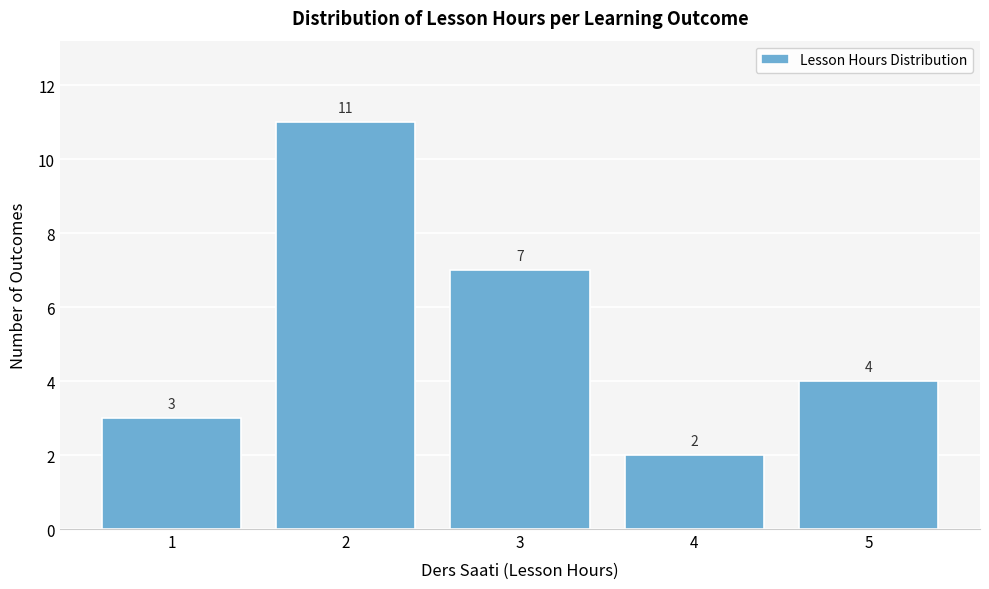

Reading right to left, transcribe all the data shown in this chart.

4	2	7	11	3